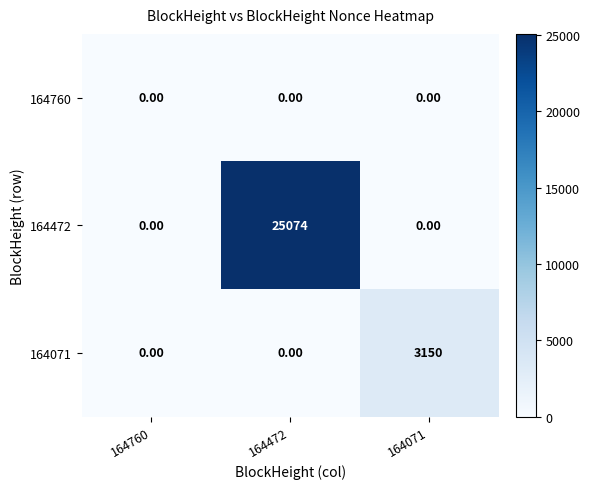

Which label corresponds to the largest value in the chart?

164472